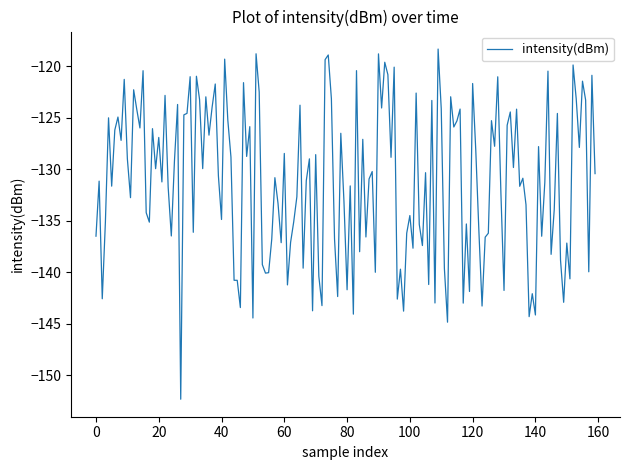

Does the chart display data point markers on the line(s)?

No